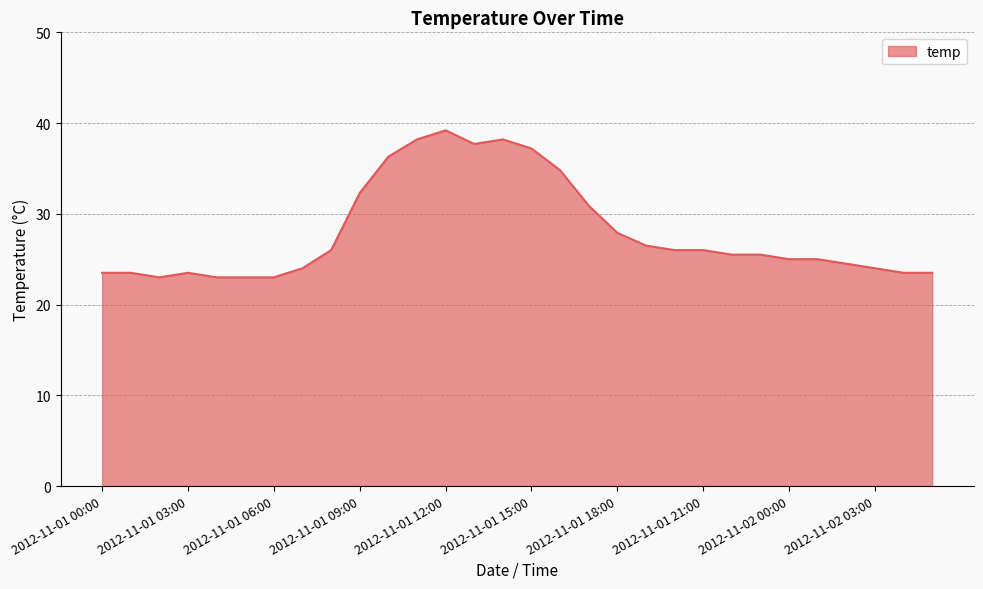

Reading left to right, what are all the values shown in this chart?

23.5	23.5	23.0	23.5	23.0	23.0	23.0	24.0	26.0	32.3	36.3	38.2	39.2	37.7	38.2	37.2	34.8	30.9	27.9	26.5	26.0	26.0	25.5	25.5	25.0	25.0	24.5	24.0	23.5	23.5